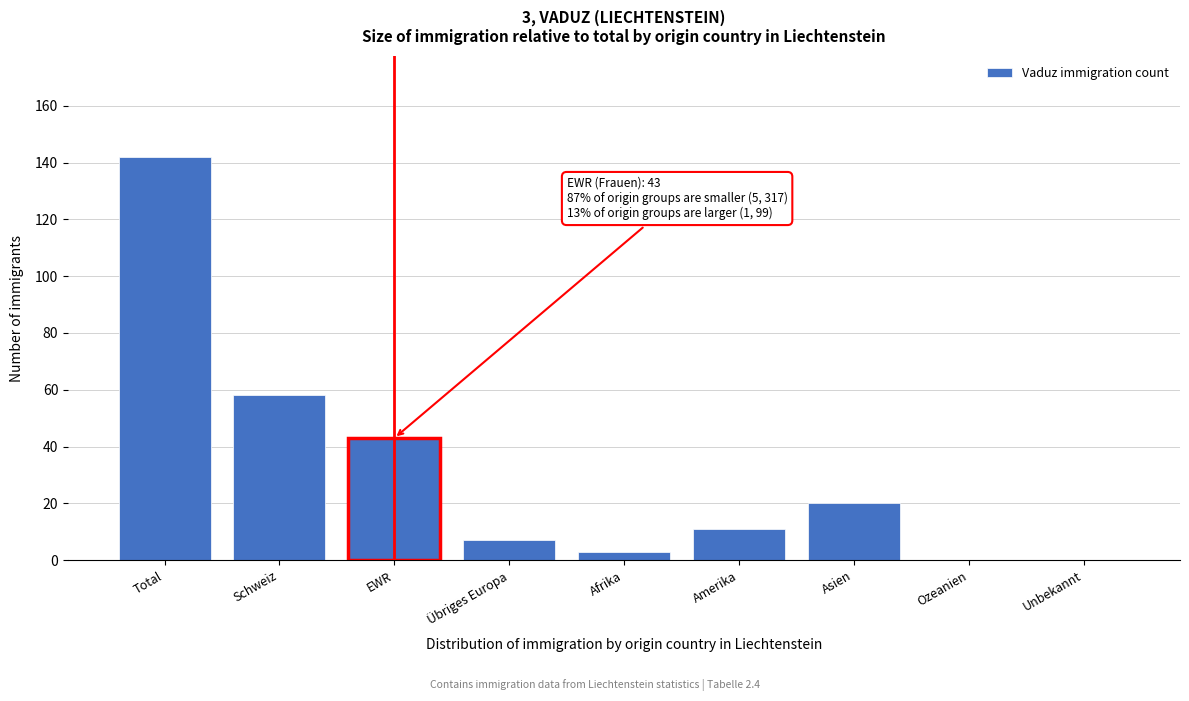

Reading left to right, extract all data points from this chart.

Total=142	Schweiz=58	EWR=43	Übriges Europa=7	Afrika=3	Amerika=11	Asien=20	Ozeanien=0	Unbekannt=0